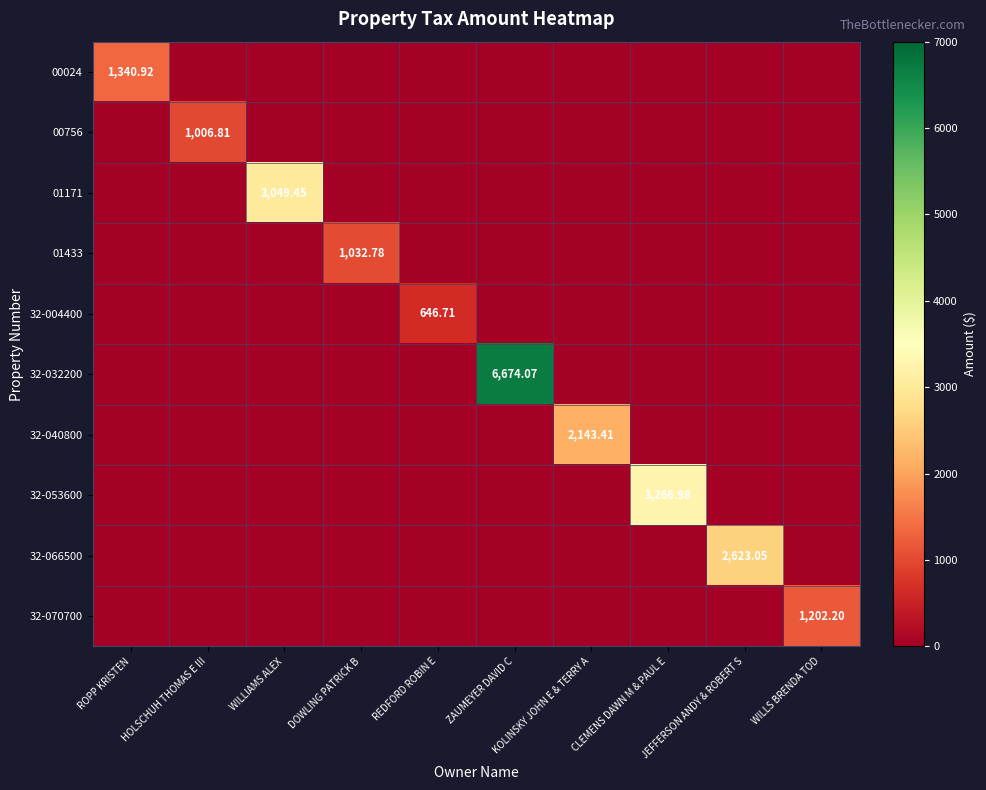

Is it true that 32-070700 equals -787.3 at JEFFERSON ANDY & ROBERT S?

False